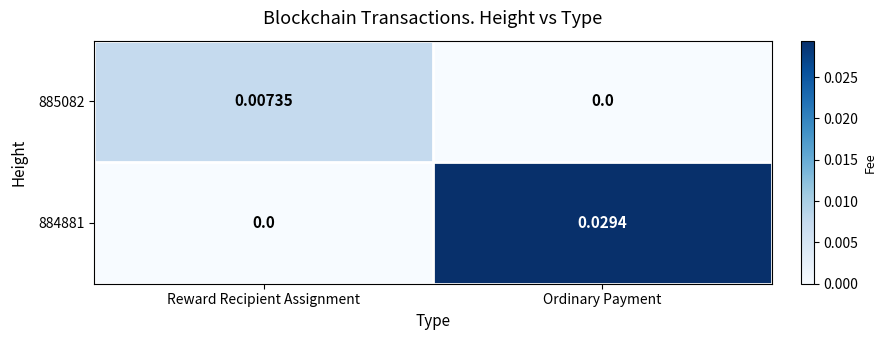

At which category is the sum across all series the highest?

Ordinary Payment